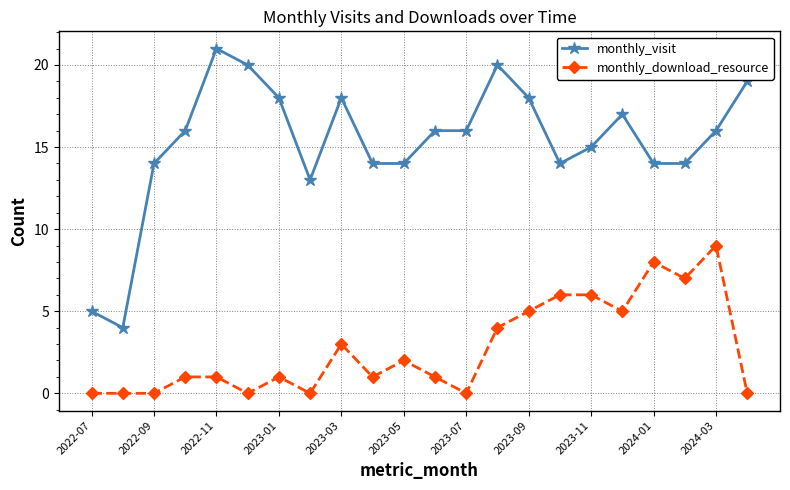

List the series in order of their peak value, highest first.

monthly_visit, monthly_download_resource